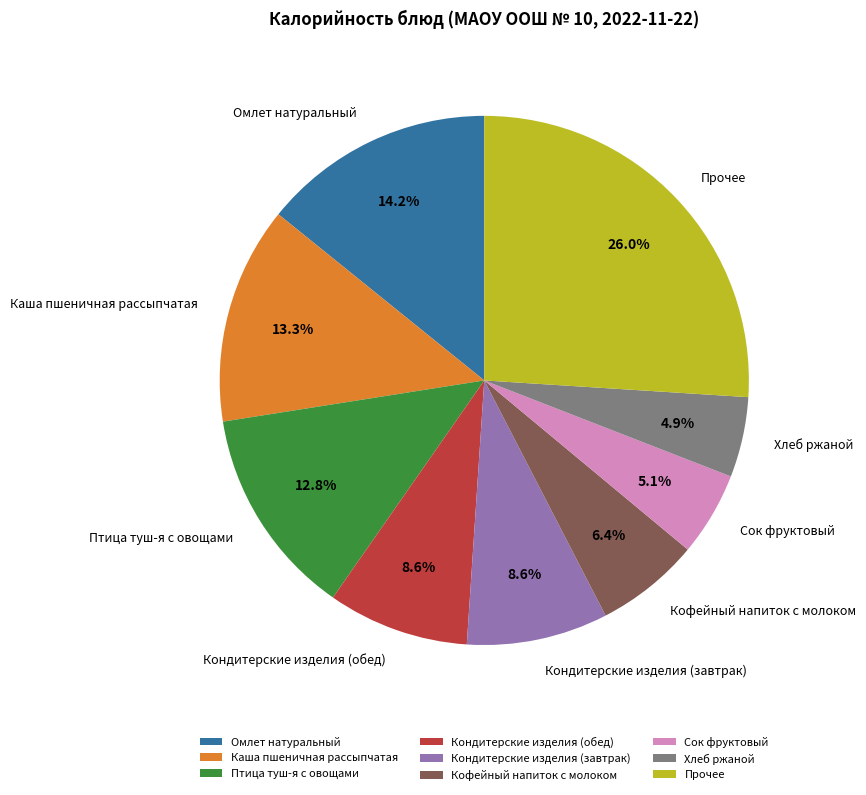

How many segments does this pie chart have?

9